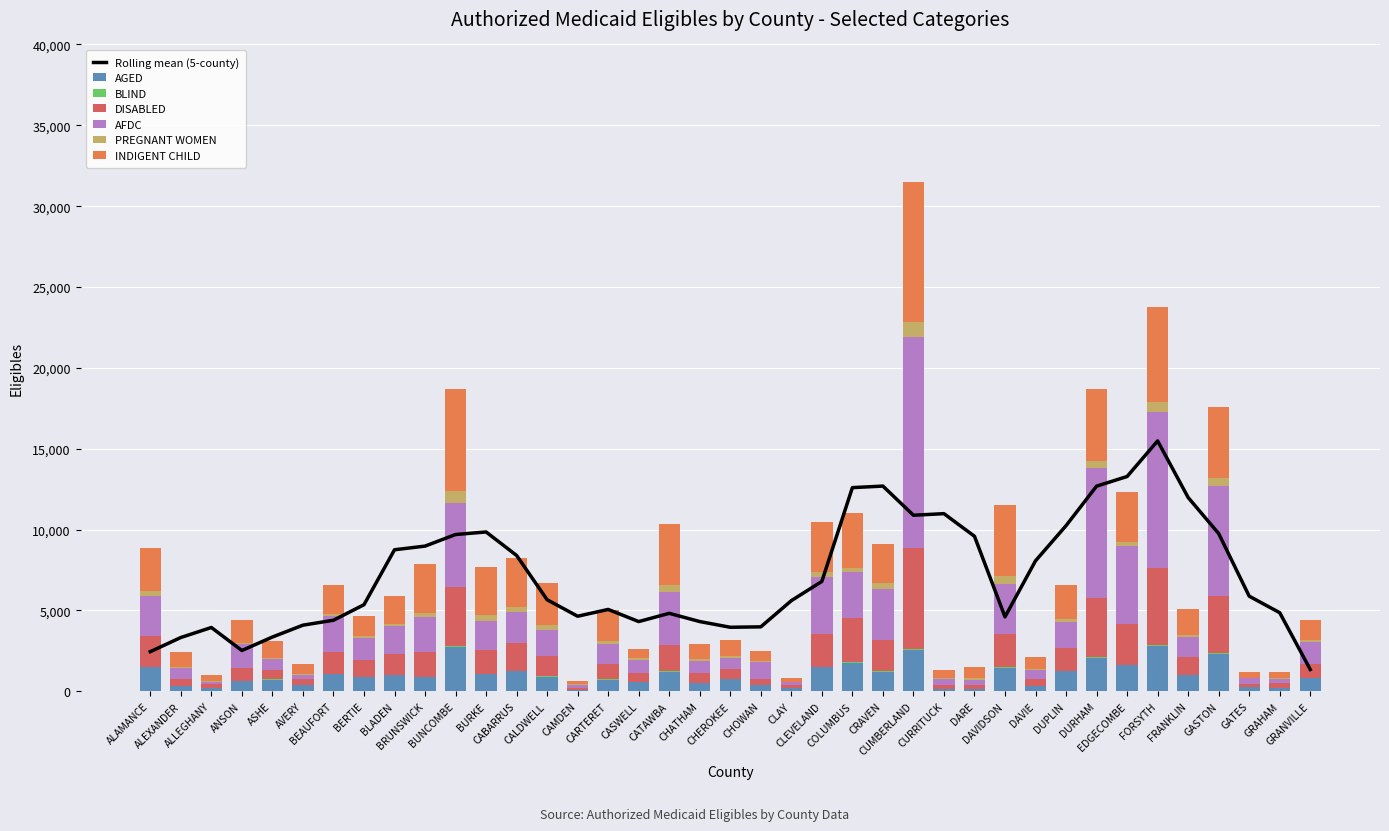

At which label is AFDC closest to 6589?

GASTON